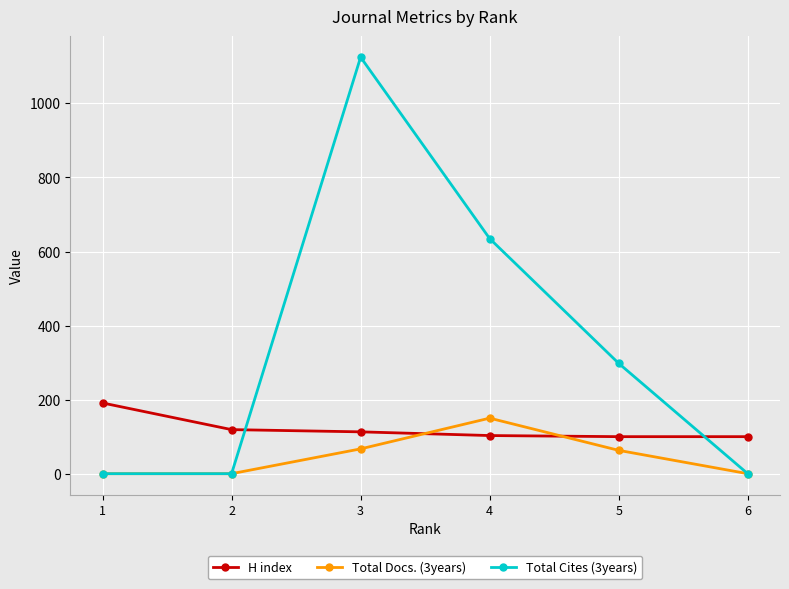

The value of Total Cites (3years) at 2 is 648. True or false?

False